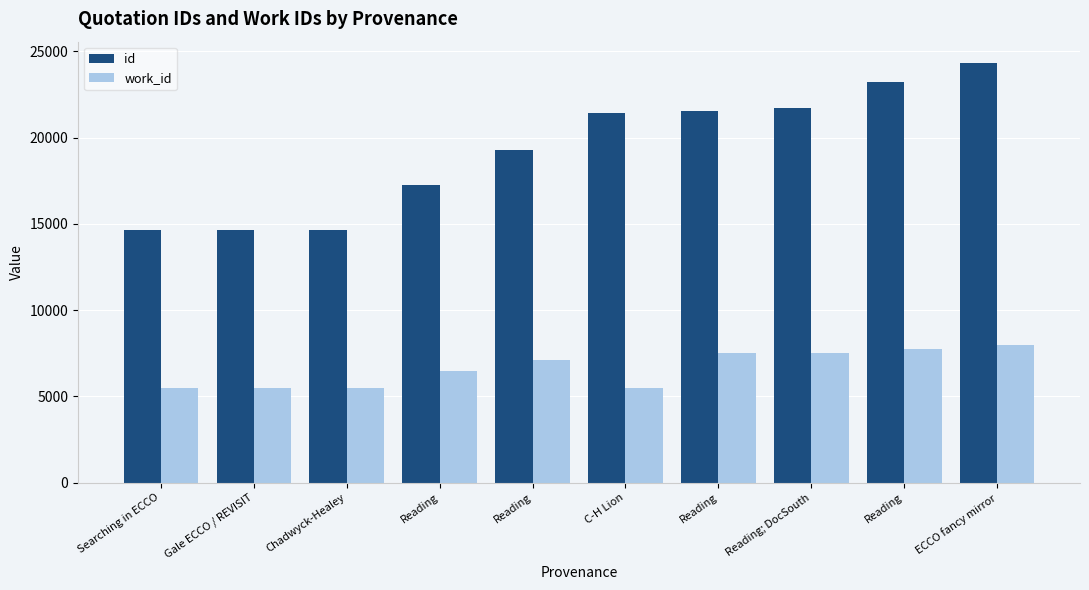

How many groups of bars are there?

10